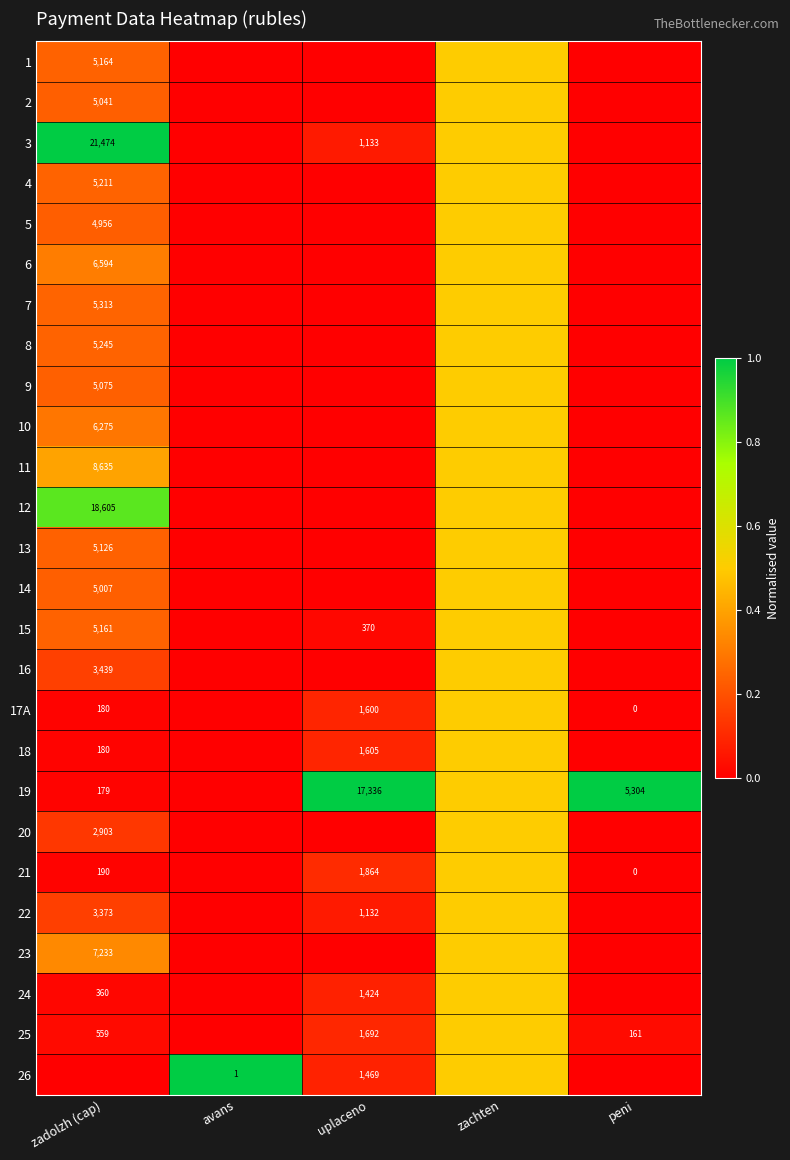

Is the value of 6 at peni greater than the value of 13 at zachten?

No